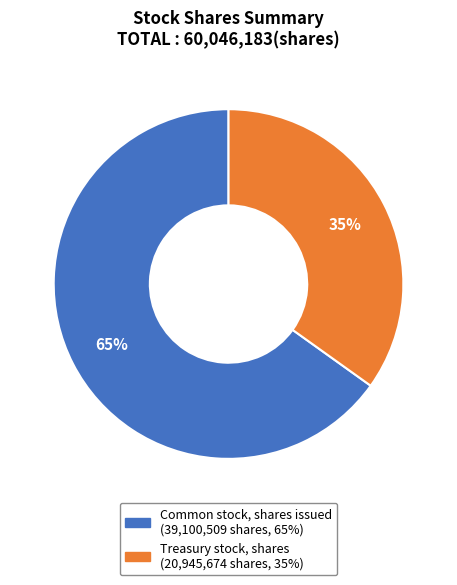

Is Common stock, shares issued the majority of the pie?

Yes